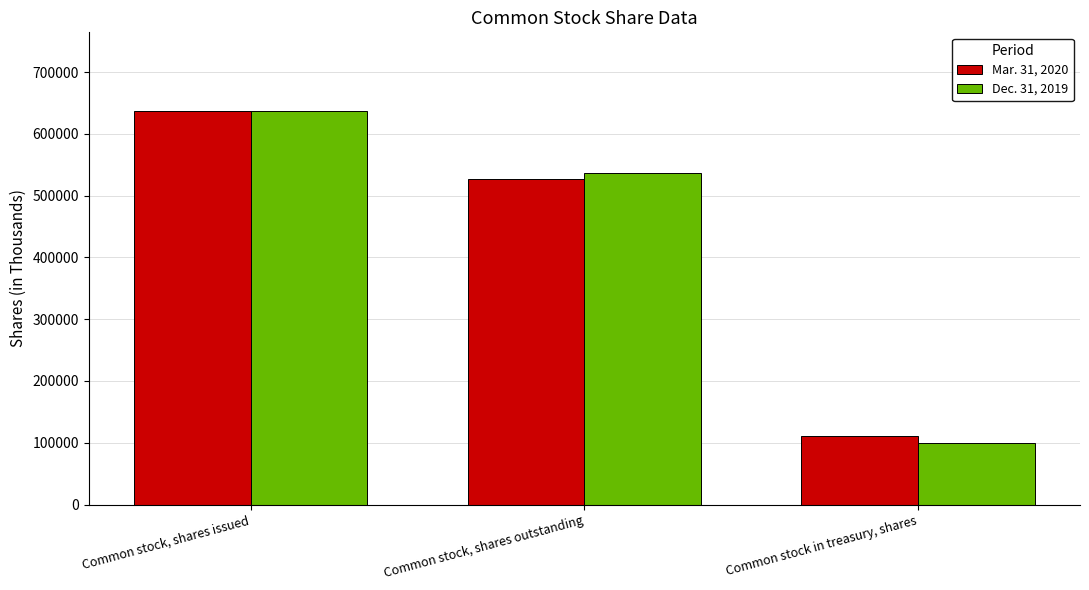

Which series changed the most between Common stock, shares issued and Common stock in treasury, shares?

Dec. 31, 2019